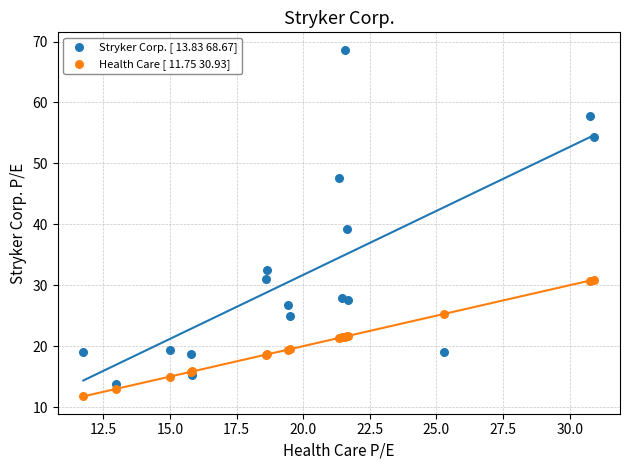

Across all series, what Y value is closest to 40?

39.2